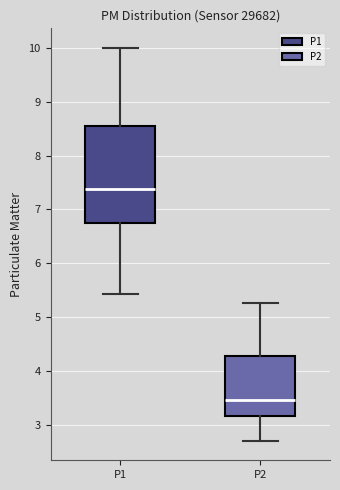

Where is the upper edge of the box for P1 on the y-axis? The values are not printed on the chart, so give them approximately, as read against the axis.

8.6